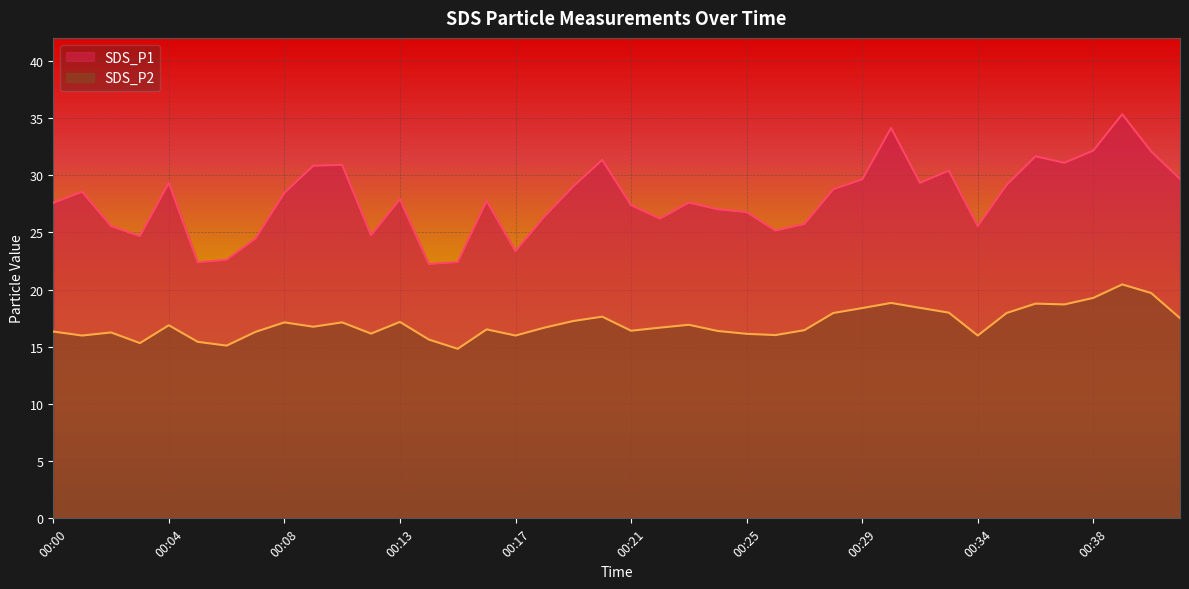

The value of SDS_P1 at 00:21 is 37.0. True or false?

False